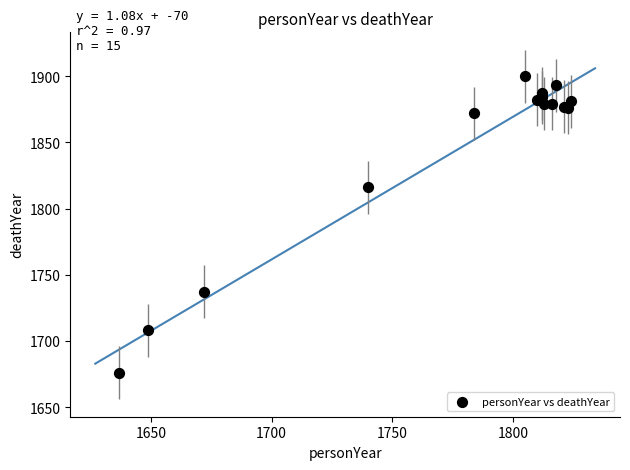

What Y value in the scatter plot is closest to 1788?

1816